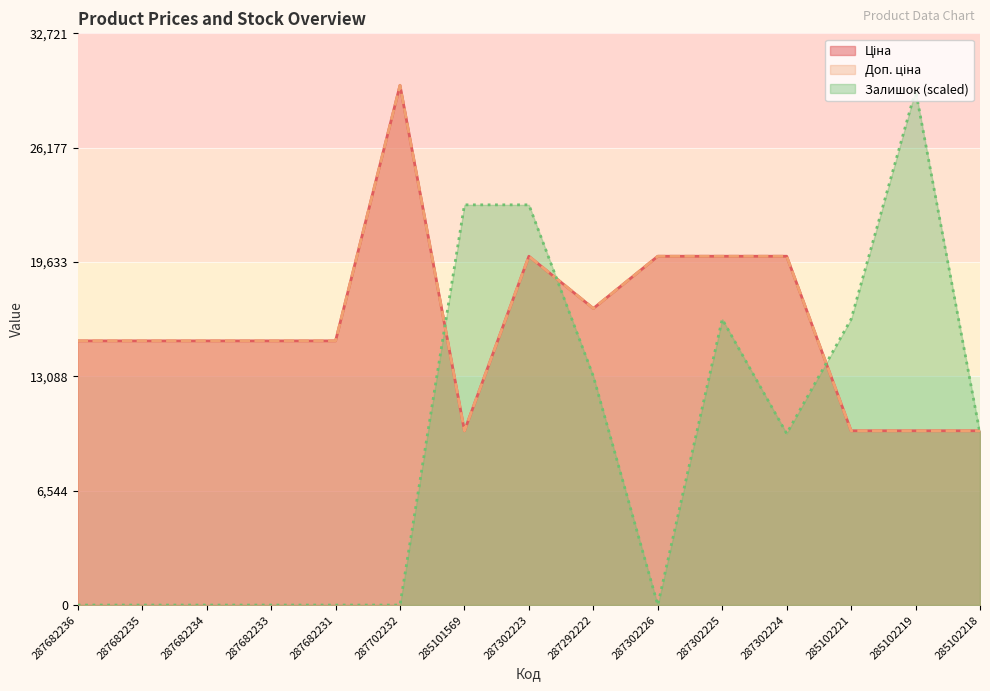

Reading right to left, what are all the values shown in this chart?

Ціна: 9975.0	9975.0	9975.0	19964.2	19964.2	19964.2	16976.3	19964.2	9975.0	29747.2	15120.0	15120.0	15120.0	15120.0	15120.0
Доп. ціна: 9975.0	9975.0	9975.0	19964.2	19964.2	19964.2	16976.3	19964.2	9975.0	29747.2	15120.0	15120.0	15120.0	15120.0	15120.0
Залишок: 9816.6	29449.8	16361.0	9816.6	16361.0	0.0	13088.8	22905.4	22905.4	0.0	0.0	0.0	0.0	0.0	0.0